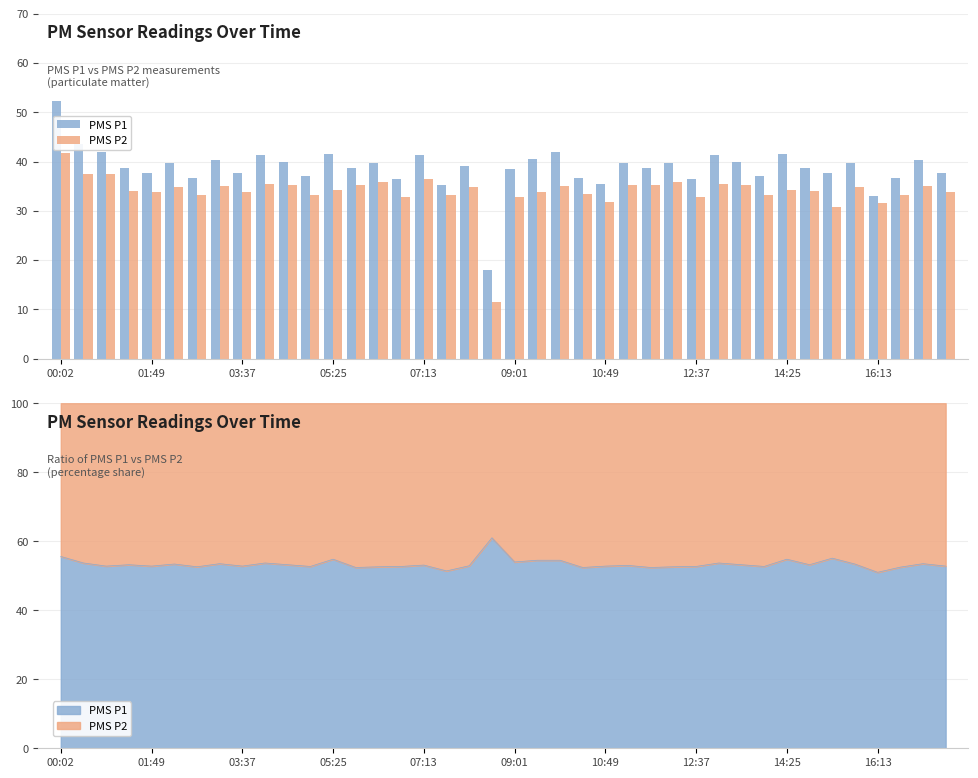

What is the maximum value shown in the chart?

52.2